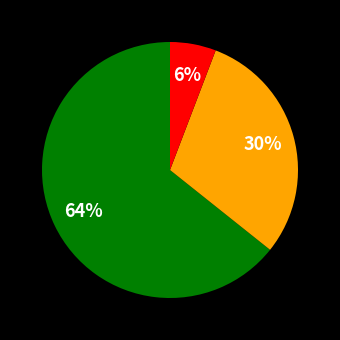

Is there any slice that represents more than half of the pie?

Yes